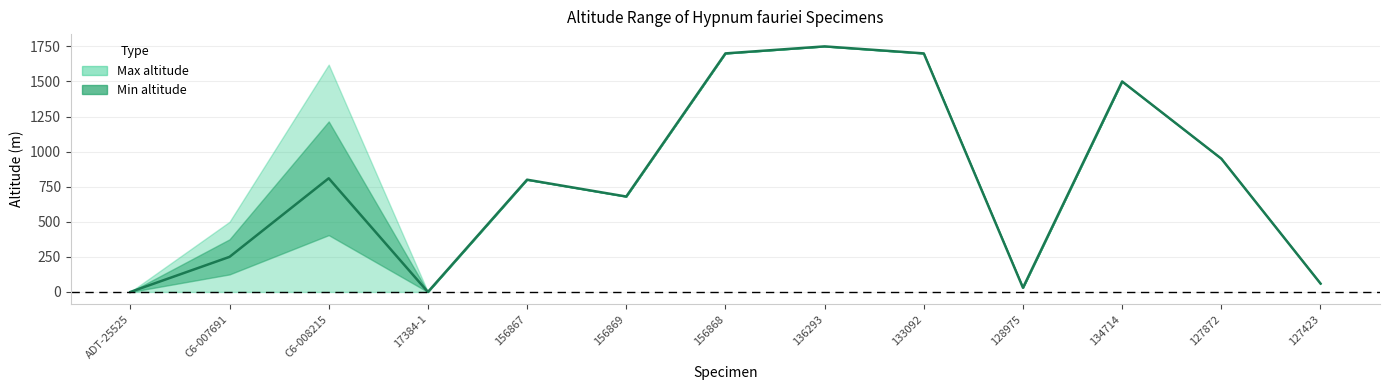

What is the difference between the maximum and minimum values in the Min altitude series?

1750